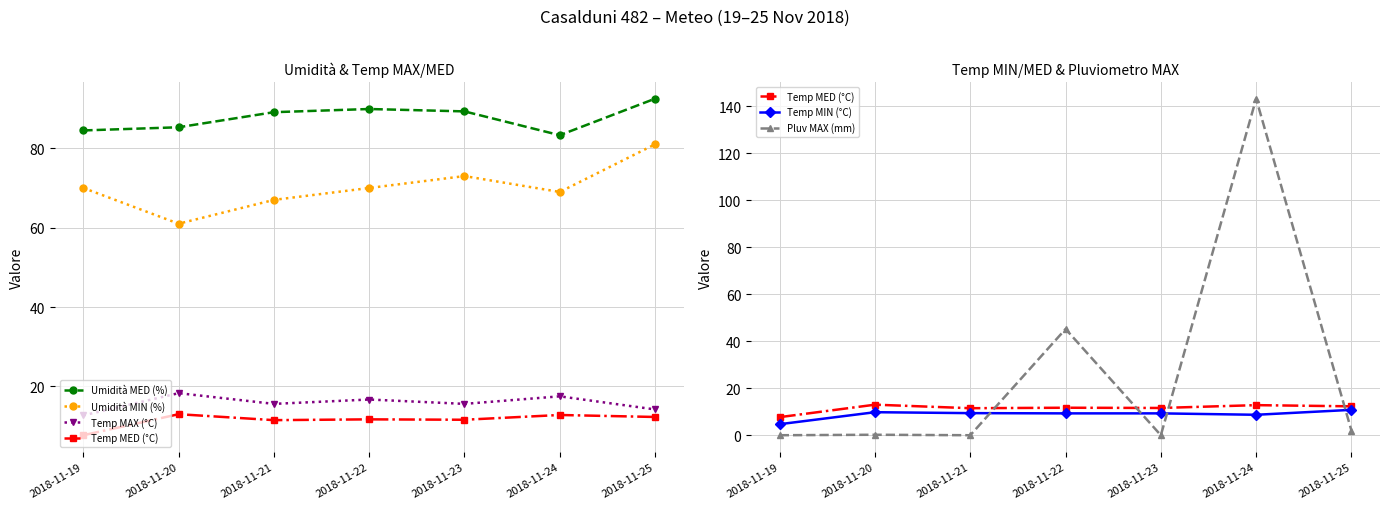

List the labels in order of Temp MAX (°C) value, largest first.

2018-11-20, 2018-11-24, 2018-11-22, 2018-11-21, 2018-11-23, 2018-11-25, 2018-11-19